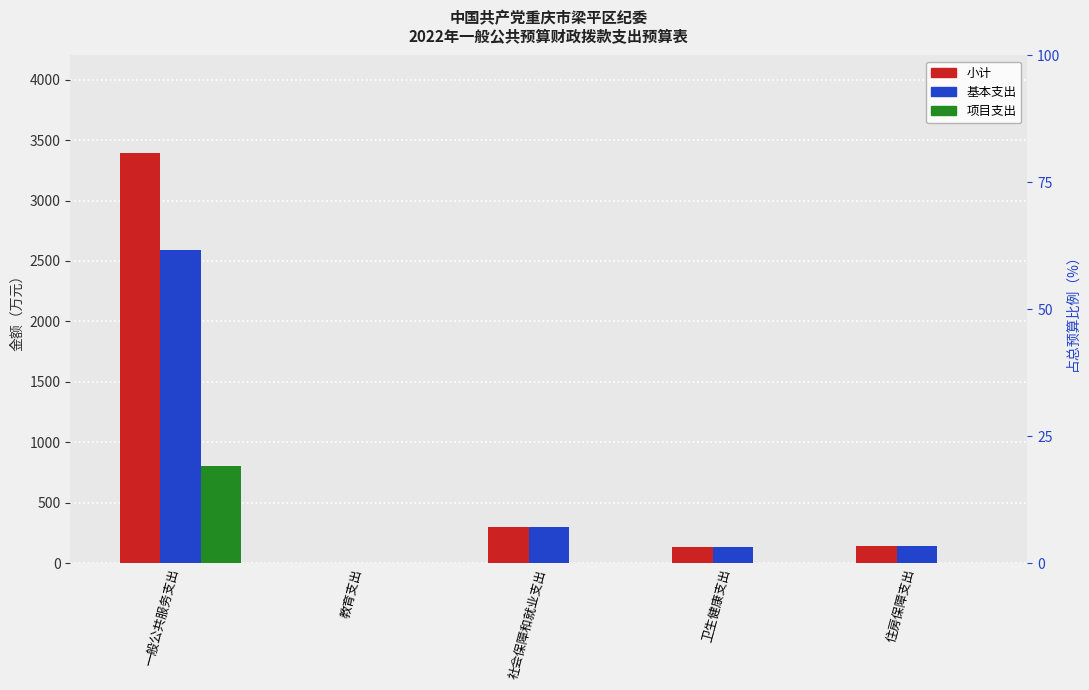

What is the total value across all series at 一般公共服务支出?

6786.2